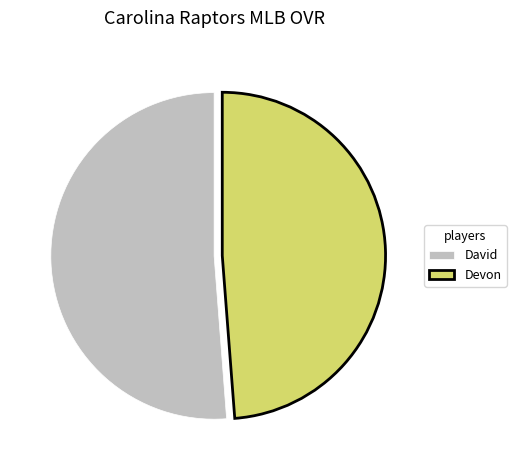

Count the number of slices in the pie.

2